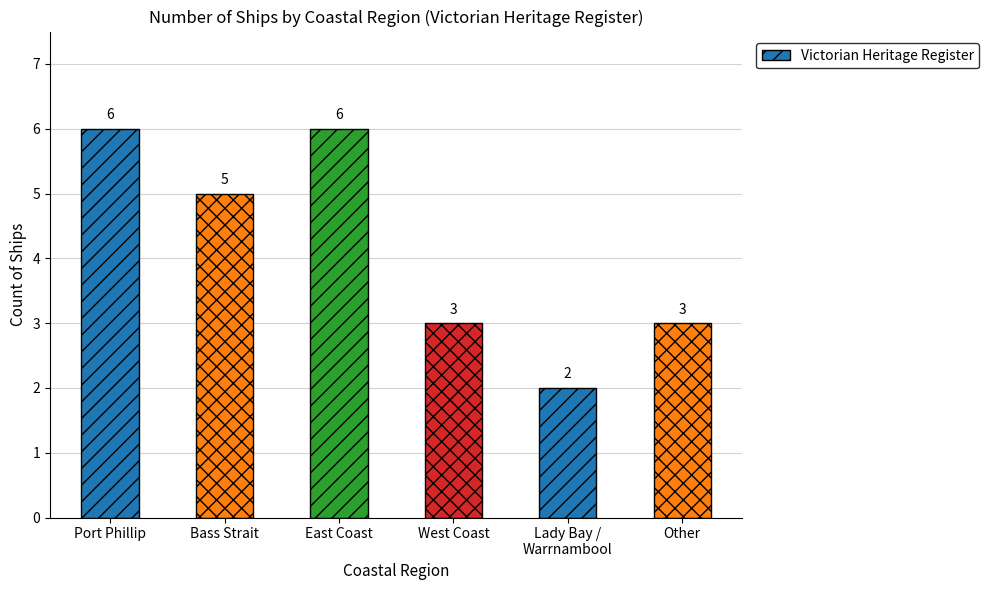

What is the change in value from Bass Strait to Lady Bay /
Warrnambool?

-3